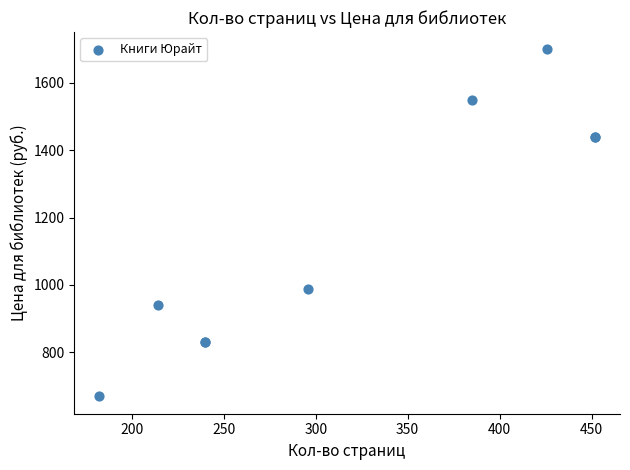

What Y value in the scatter plot is closest to 1184?

989